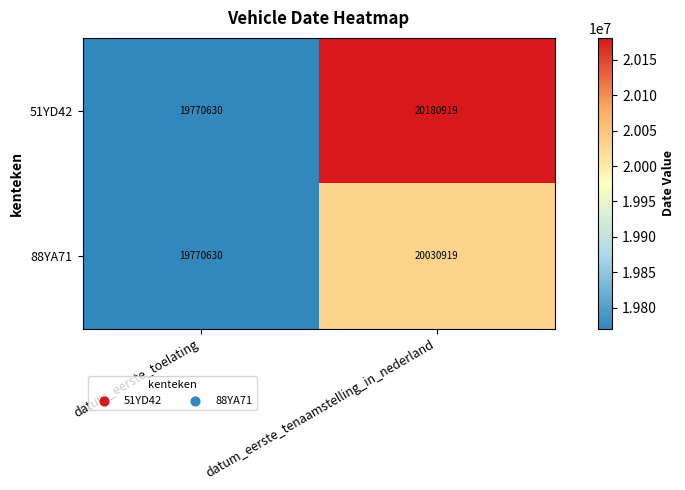

At which label does 88YA71 reach its peak?

datum_eerste_tenaamstelling_in_nederland